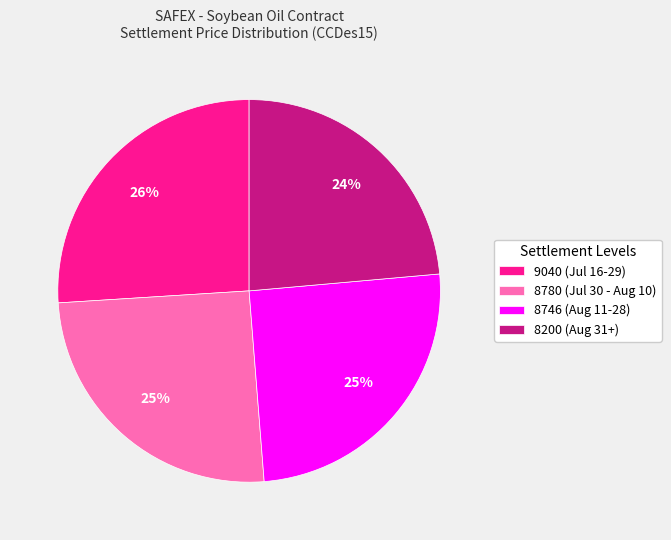

How many slices are in this pie chart?

4